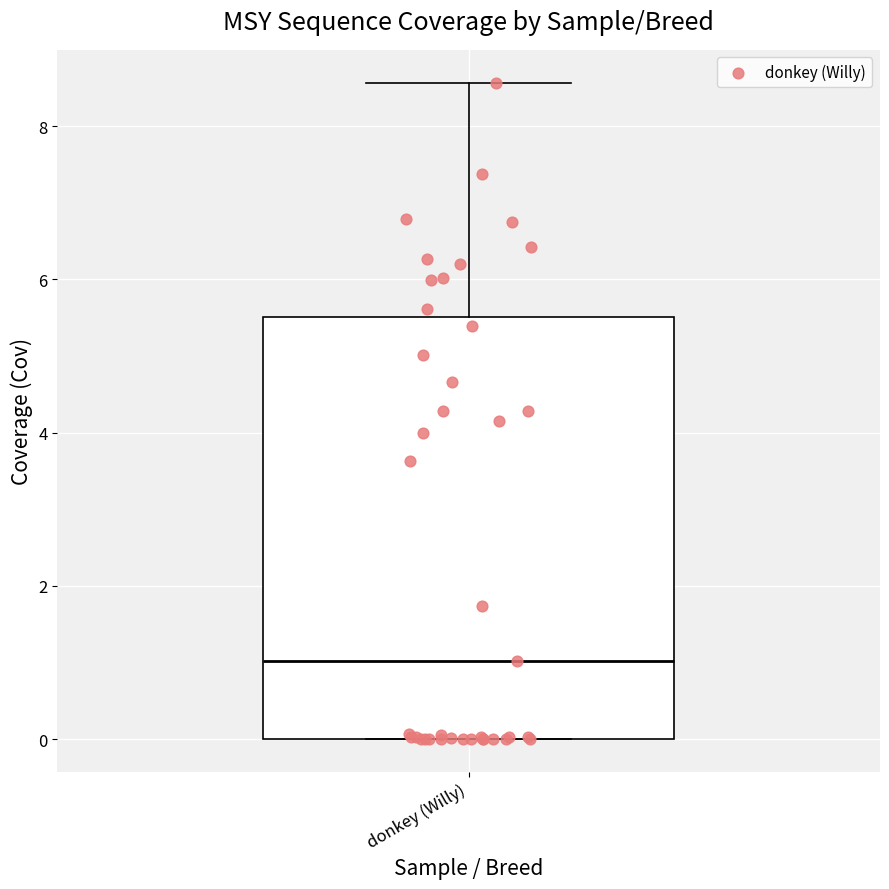

Transcribe this box plot: give where the median line is, the range the box spans, and where the two whiskers end, as read against the y-axis. The values are not printed on the chart, so give them approximately, as read against the axis.

median 1.0, box 0.0 to 5.6, whiskers 0.0 to 8.6